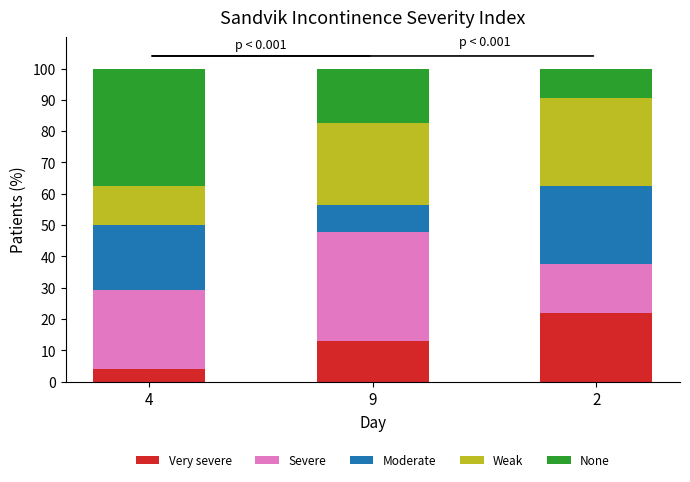

What is the sum of the Very severe values at 9 and 4?

17.2